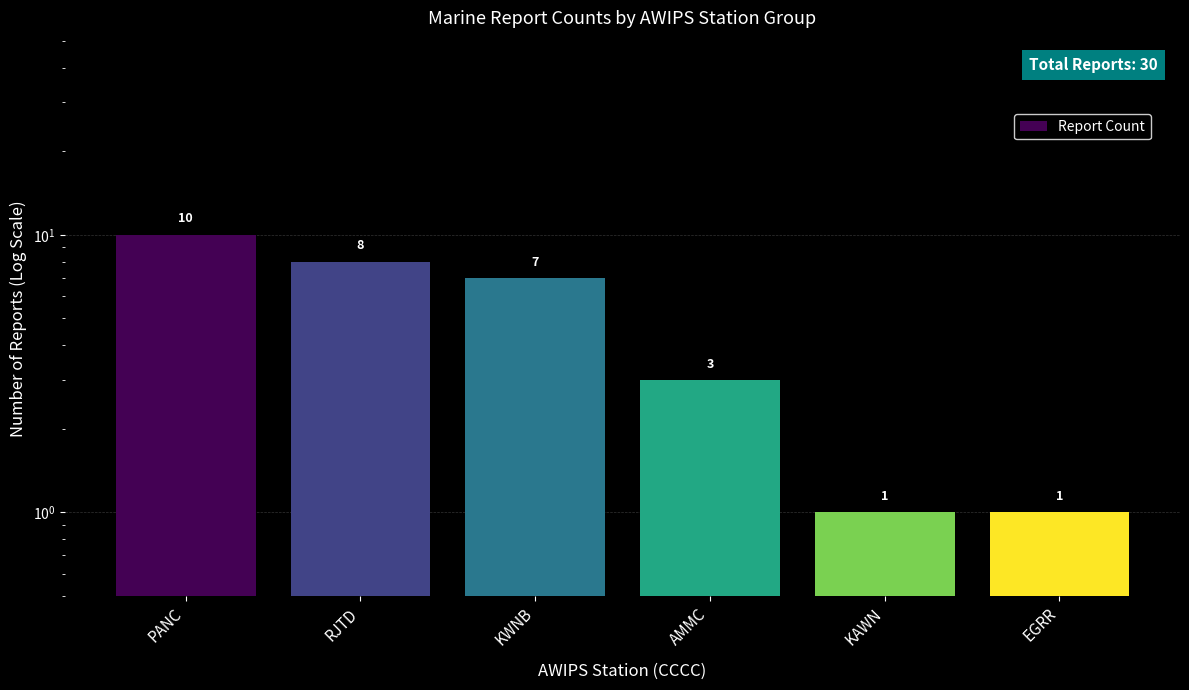

What position from the right is KAWN?

2